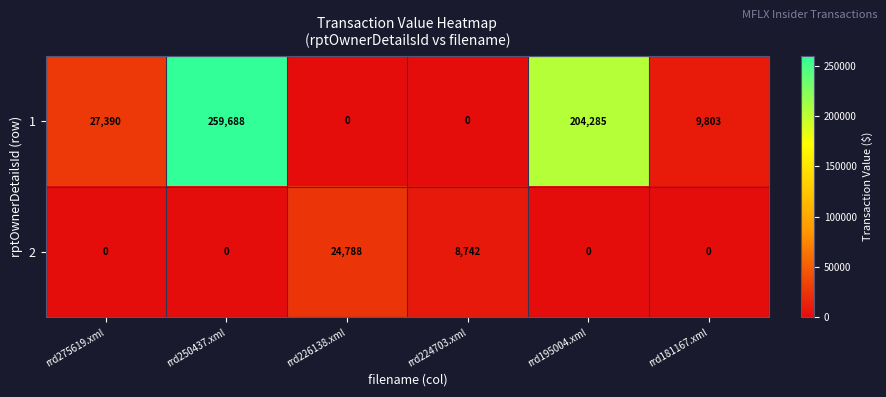

What is the greatest value displayed?

259688